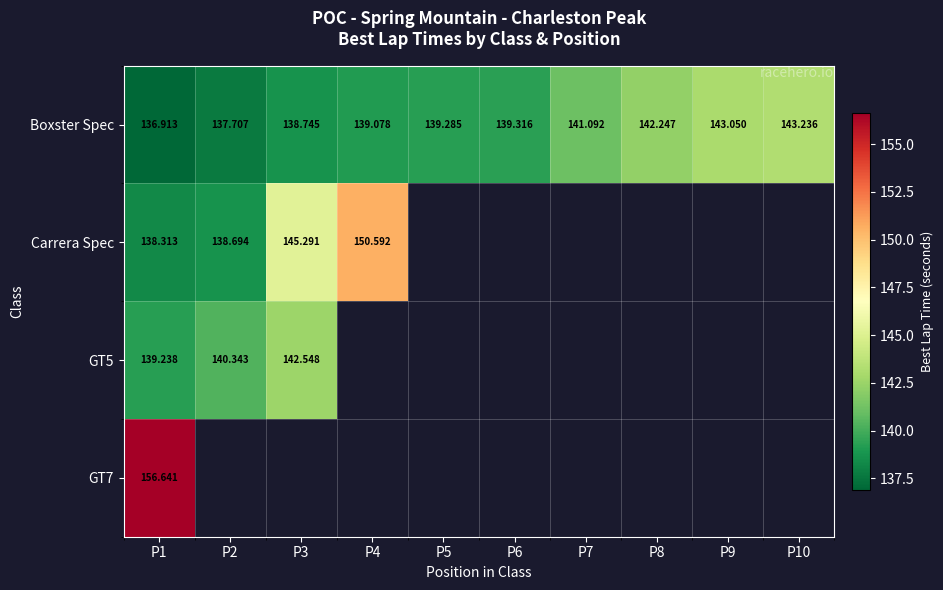

What is the lowest value of the Boxster Spec series?

136.9